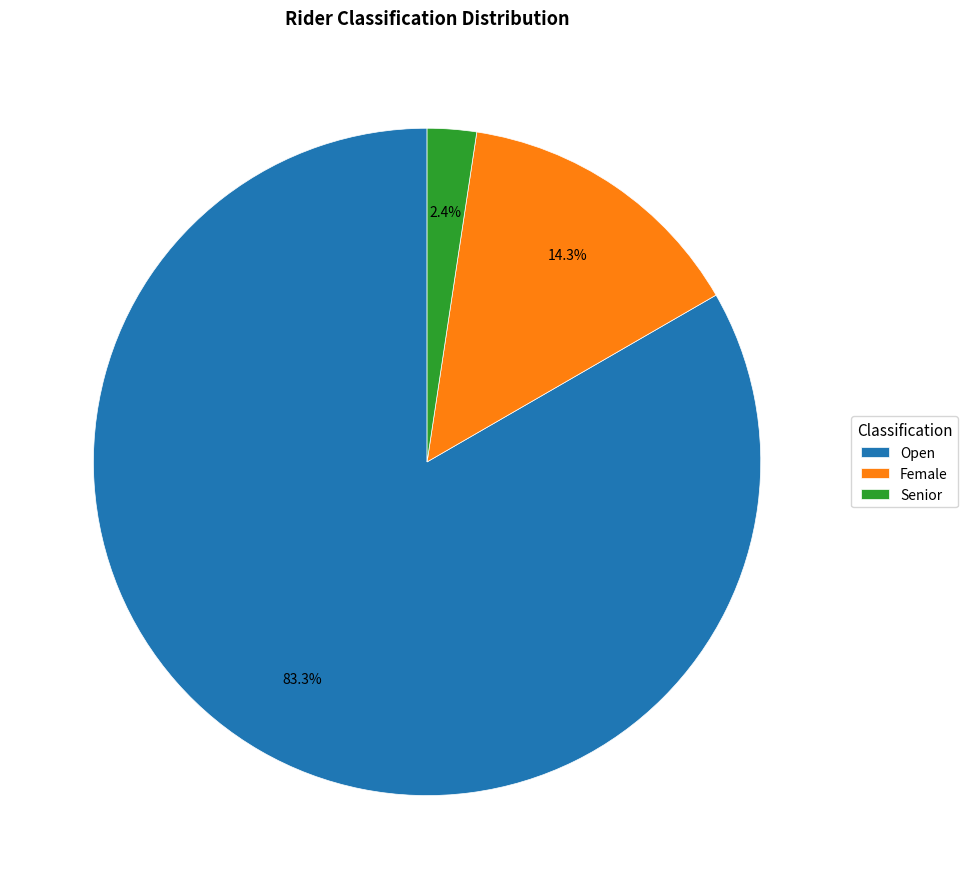

To the nearest percent, what is the difference between the largest and smallest slice percentages?

81%